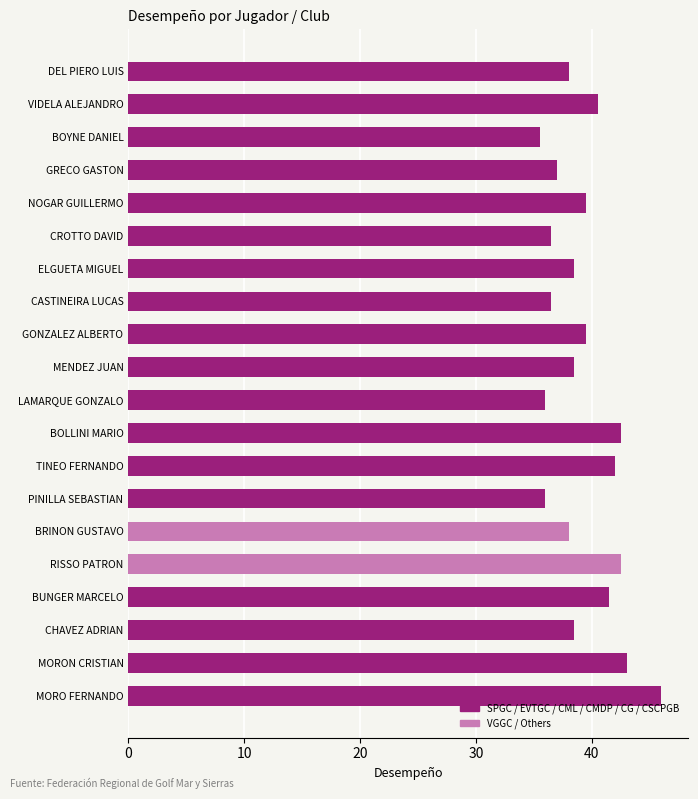

What is the approximate value at TINEO FERNANDO?

42.0